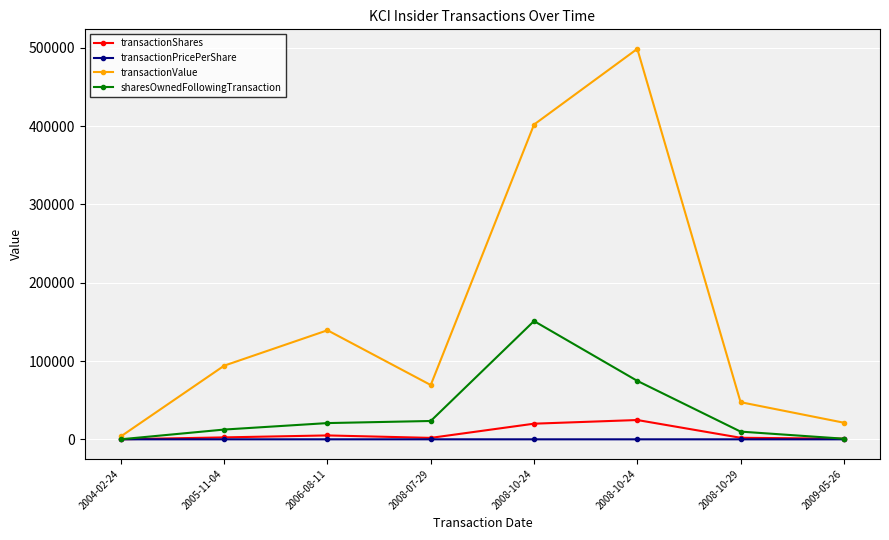

At 2008-10-29, list the series in order from smallest to largest.

transactionPricePerShare, transactionShares, sharesOwnedFollowingTransaction, transactionValue